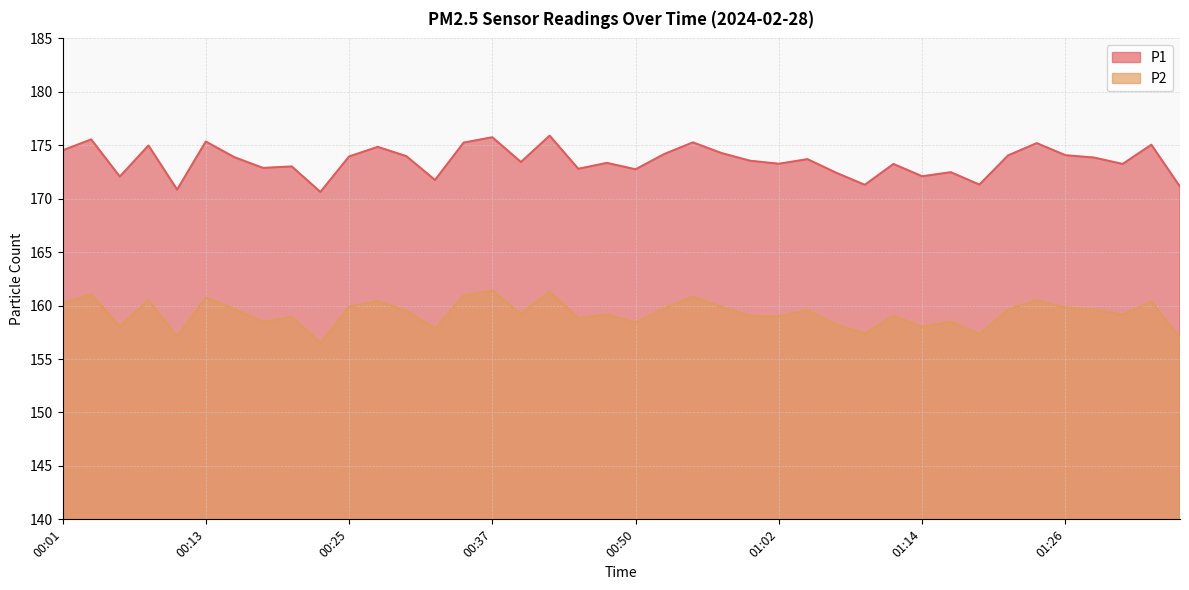

Where does the P2 series first go above 159?

00:01